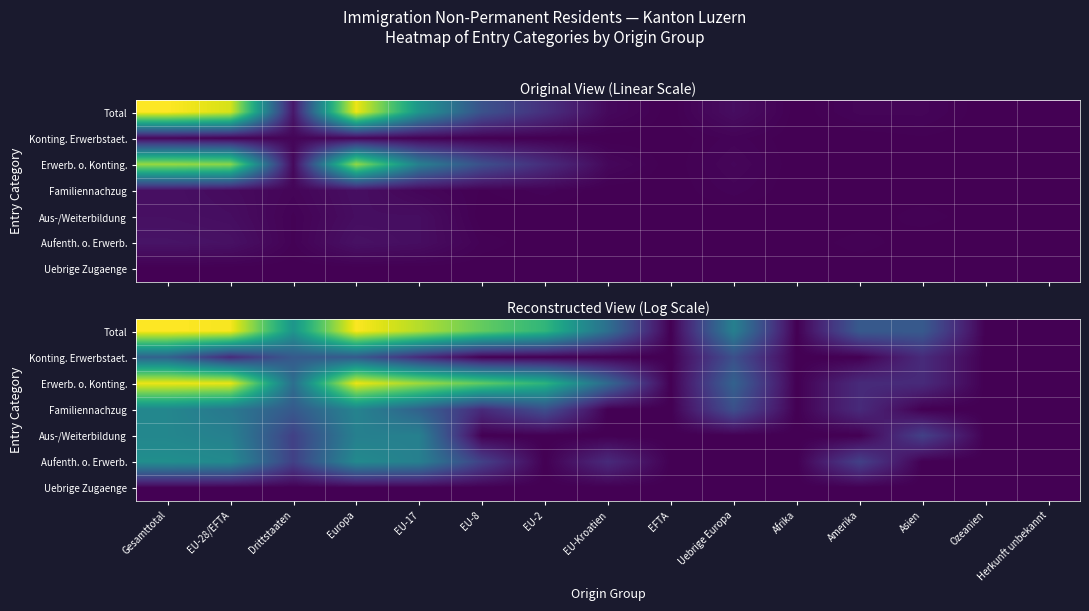

Between EU-2 and EFTA, which is larger?

EU-2